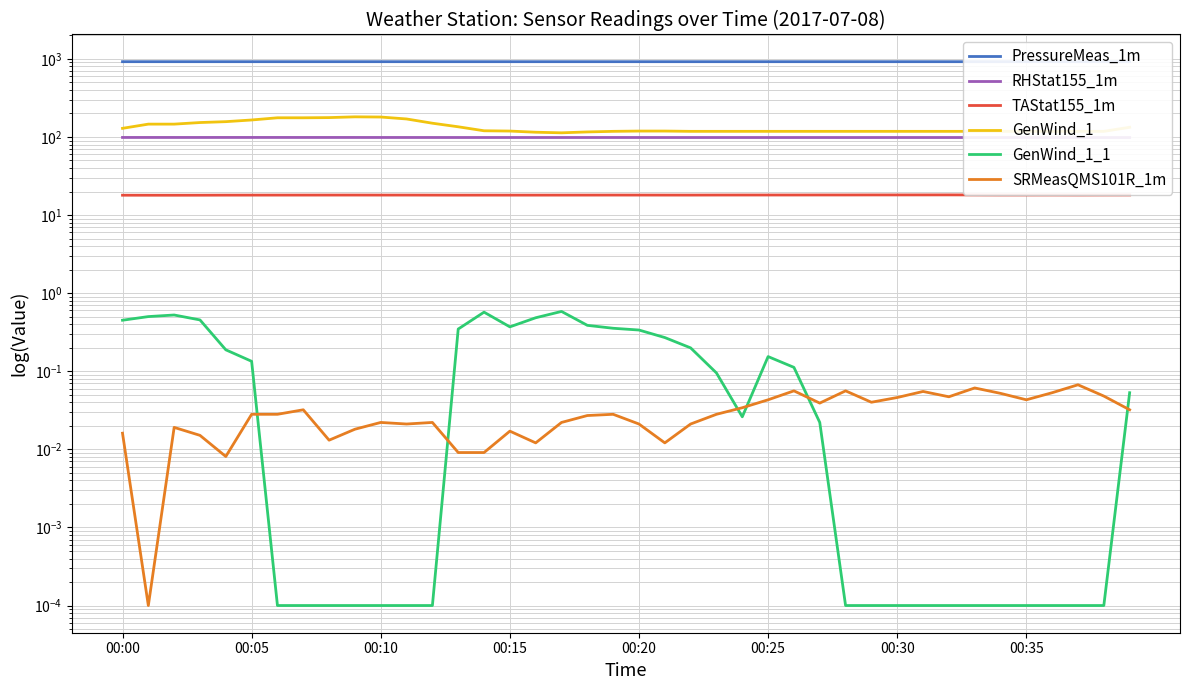

True or false: GenWind_1 and RHStat155_1m intersect in this chart.

False